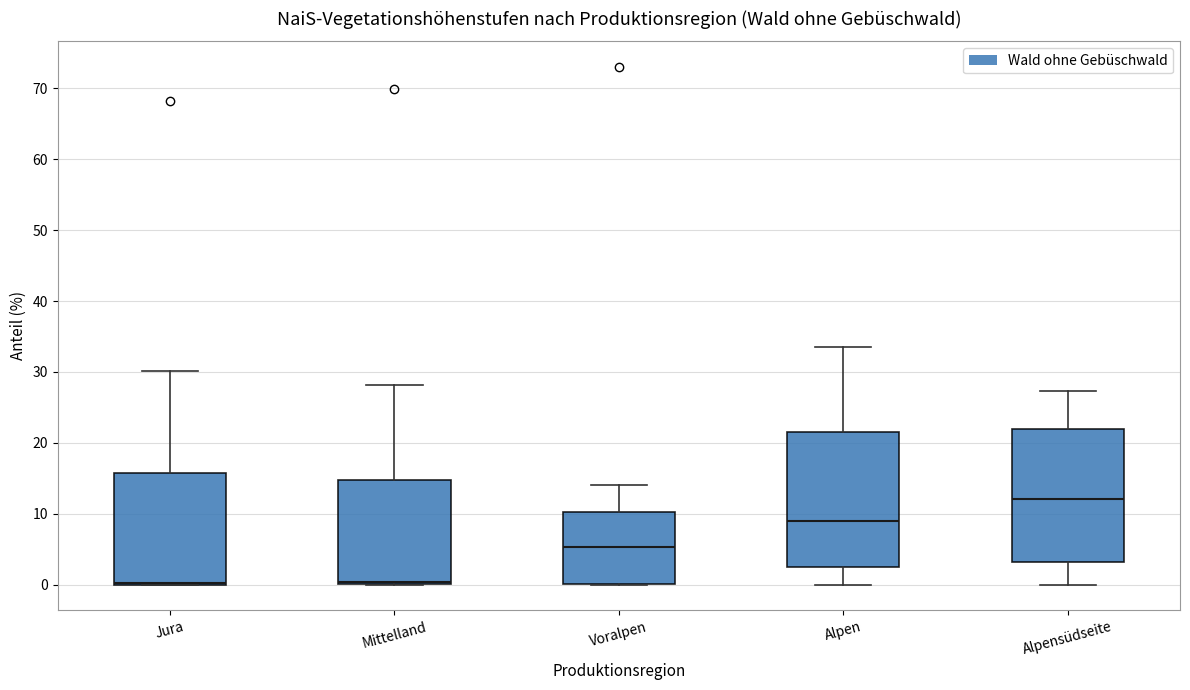

Reading left to right, transcribe this box plot: for each box, give where its median line is, the range the box spans, and where its two whiskers end, as read against the y-axis. The values are not printed on the chart, so give them approximately, as read against the axis.

Jura: median 0 (drawn on the box's lower edge), box 0 to 16, whiskers 0 to 30
Mittelland: median 0 (just above the box's lower edge), box 0 to 15, whiskers 0 to 28
Voralpen: median 5, box 0 to 10, whiskers 0 to 14
Alpen: median 9, box 3 to 22, whiskers 0 to 34
Alpensüdseite: median 12, box 3 to 22, whiskers 0 to 27